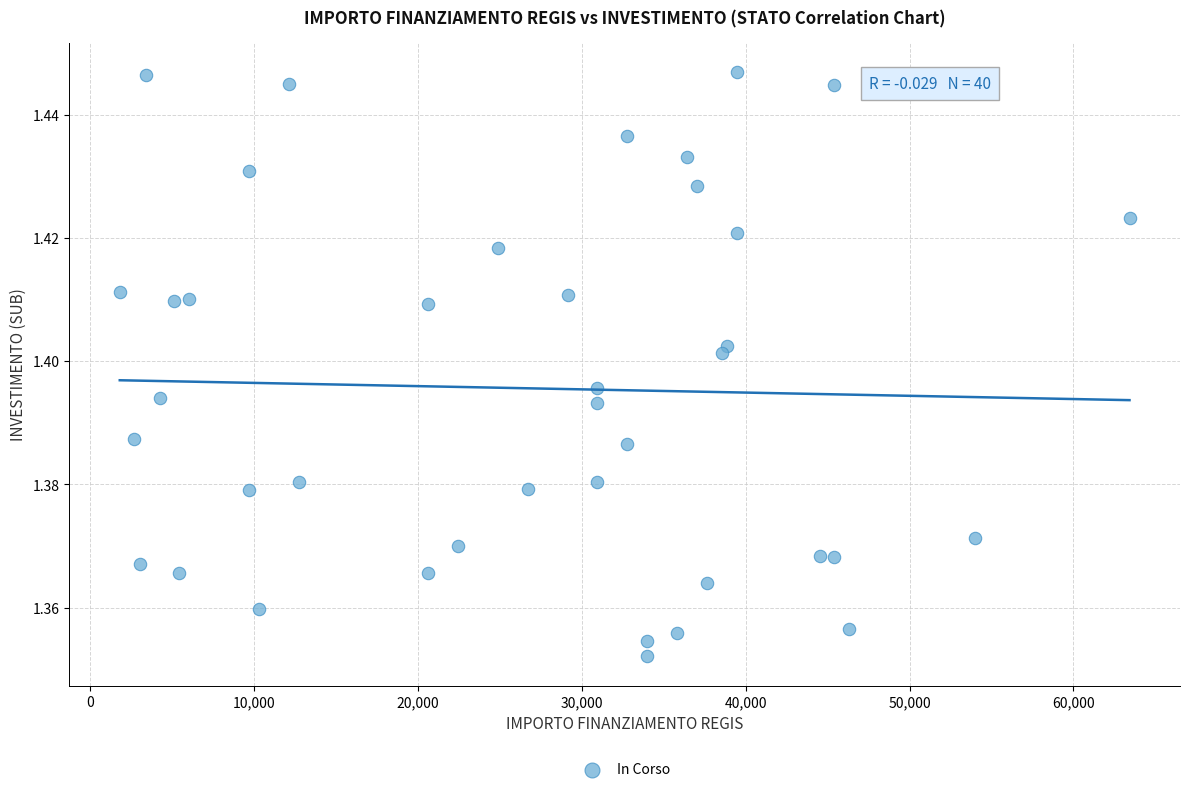

What is the range of X values (max minus min)?

61597.0